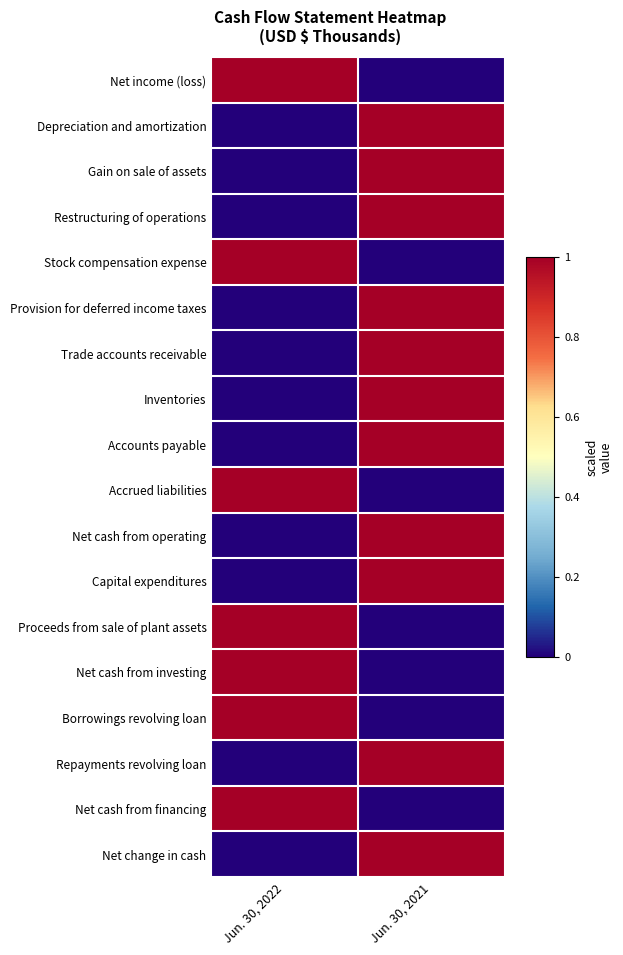

At which category is the sum across all series the highest?

Jun. 30, 2021